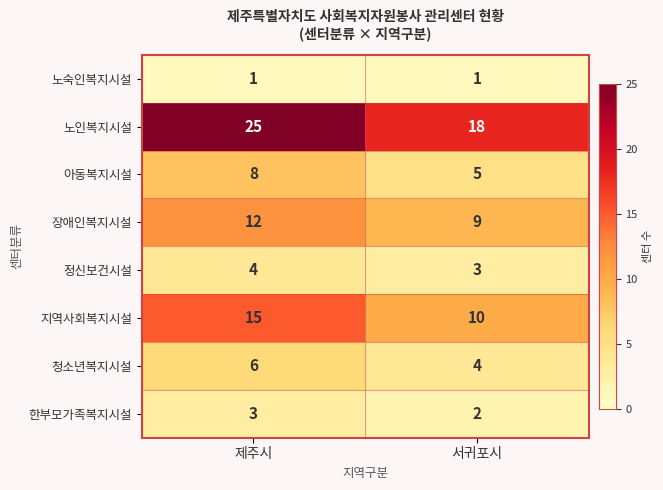

Where is 지역사회복지시설 nearest to the value 12?

서귀포시